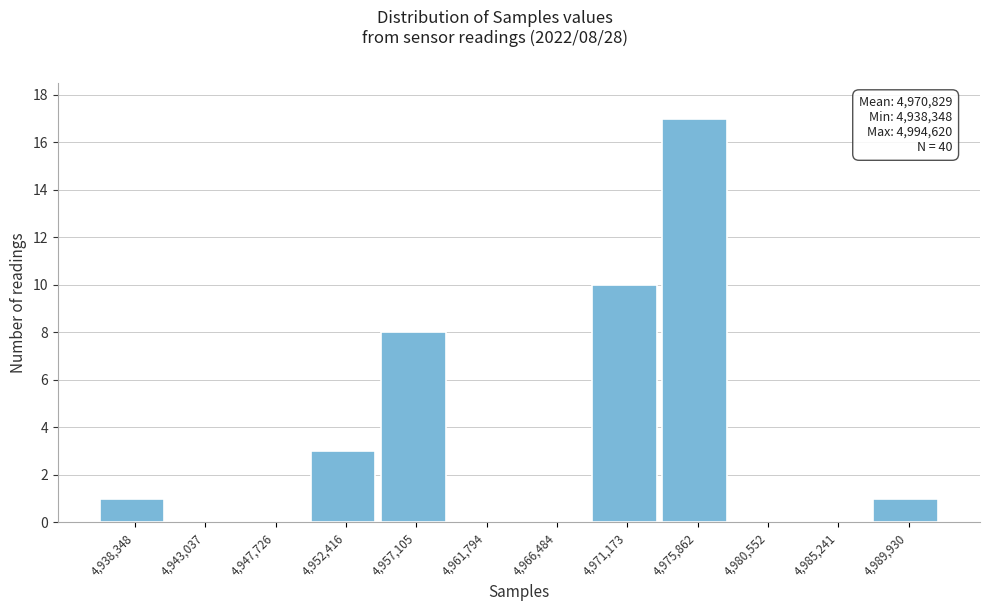

Reading left to right, extract all data points from this chart.

4,938,348=1	4,943,037=0	4,947,726=0	4,952,416=3	4,957,105=8	4,961,794=0	4,966,484=0	4,971,173=10	4,975,862=17	4,980,552=0	4,985,241=0	4,989,930=1